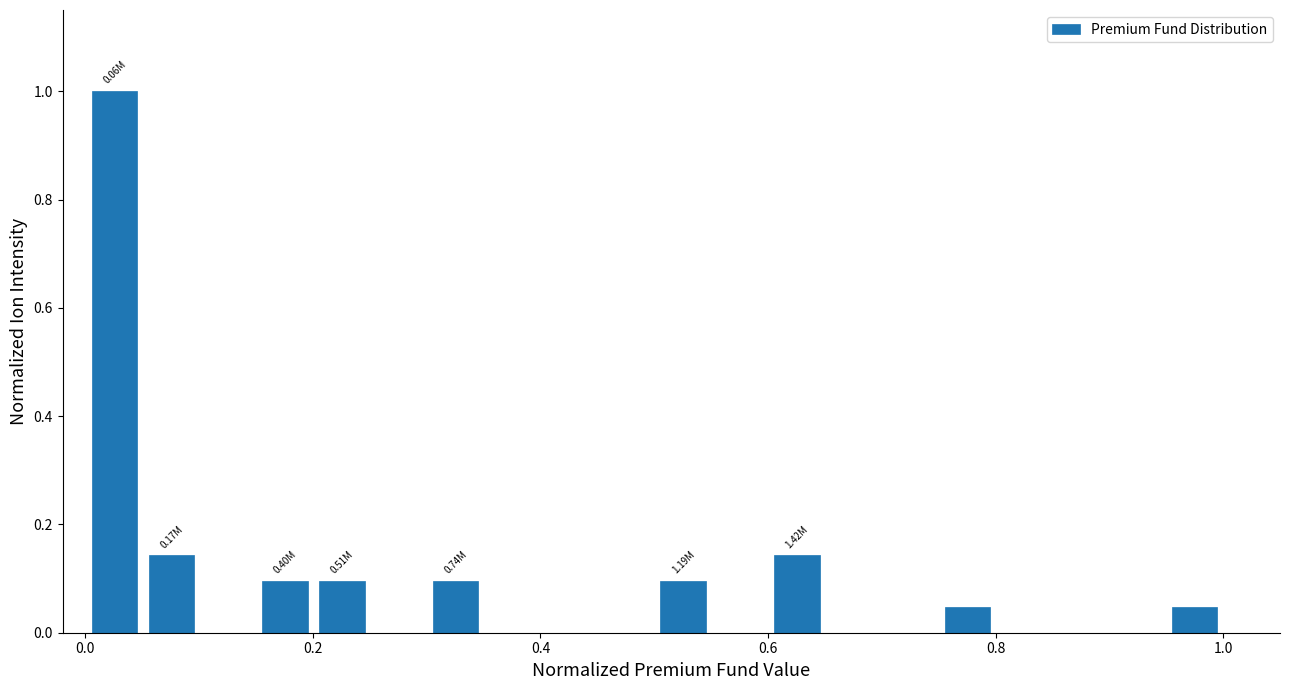

Read against the x-axis, roughly where is the centre of the tallest bar?

0.02